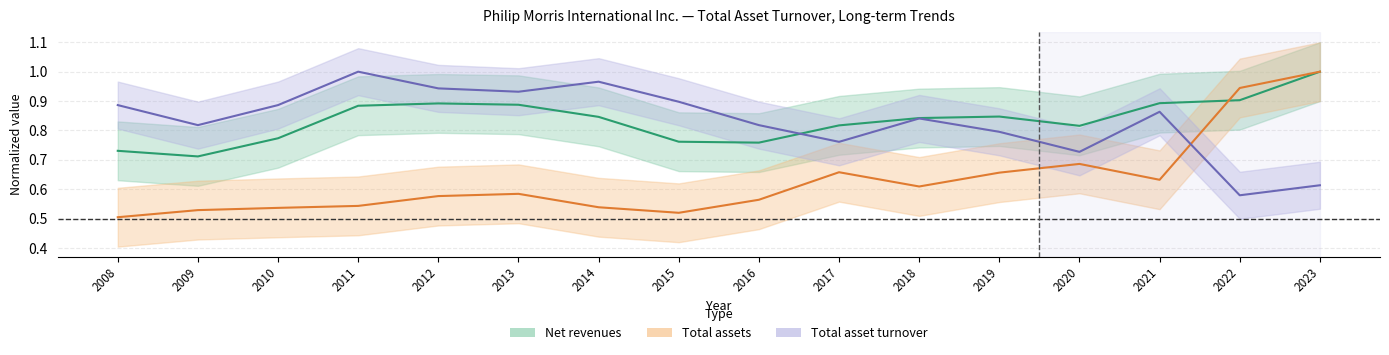

Reading left to right, list all the values displayed in this chart.

Net revenues: 2008=0.7	2009=0.7	2010=0.8	2011=0.9	2012=0.9	2013=0.9	2014=0.8	2015=0.8	2016=0.8	2017=0.8	2018=0.8	2019=0.8	2020=0.8	2021=0.9	2022=0.9	2023=1.0
Total assets: 2008=0.5	2009=0.5	2010=0.5	2011=0.5	2012=0.6	2013=0.6	2014=0.5	2015=0.5	2016=0.6	2017=0.7	2018=0.6	2019=0.7	2020=0.7	2021=0.6	2022=0.9	2023=1.0
Total asset turnover: 2008=0.9	2009=0.8	2010=0.9	2011=1.0	2012=0.9	2013=0.9	2014=1.0	2015=0.9	2016=0.8	2017=0.8	2018=0.8	2019=0.8	2020=0.7	2021=0.9	2022=0.6	2023=0.6